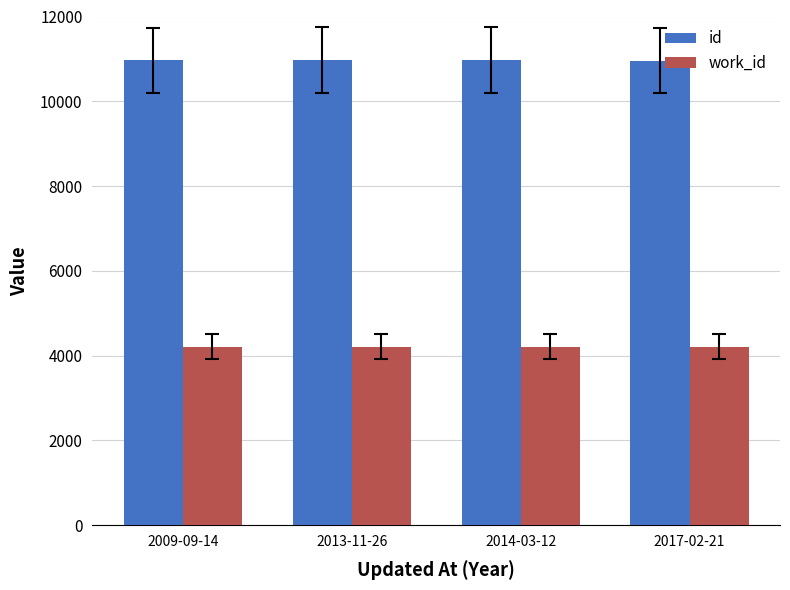

True or false: id has a value of 10974 at 2013-11-26.

True